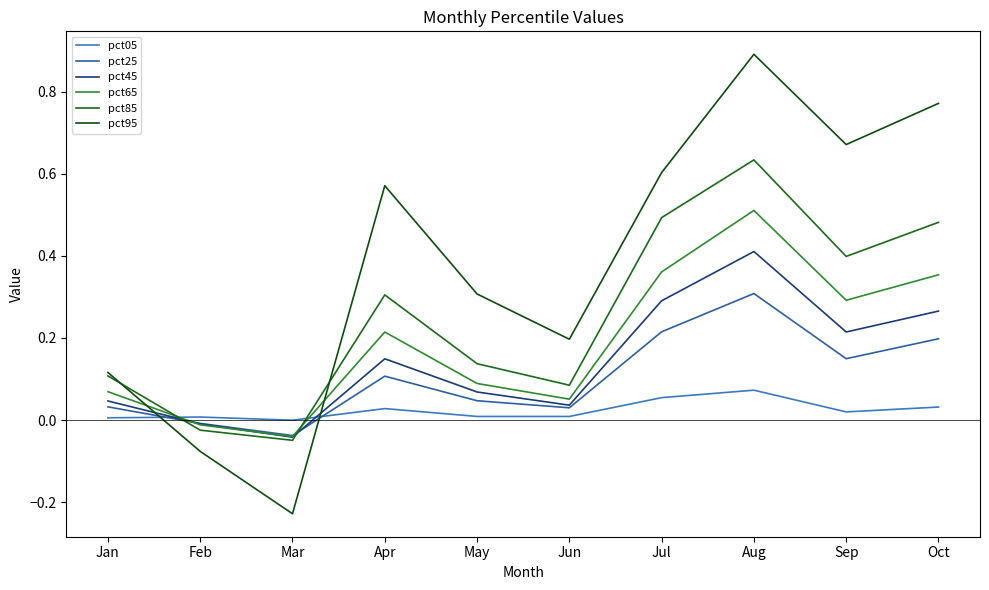

Between Jun and Aug, which series saw the biggest shift?

pct95